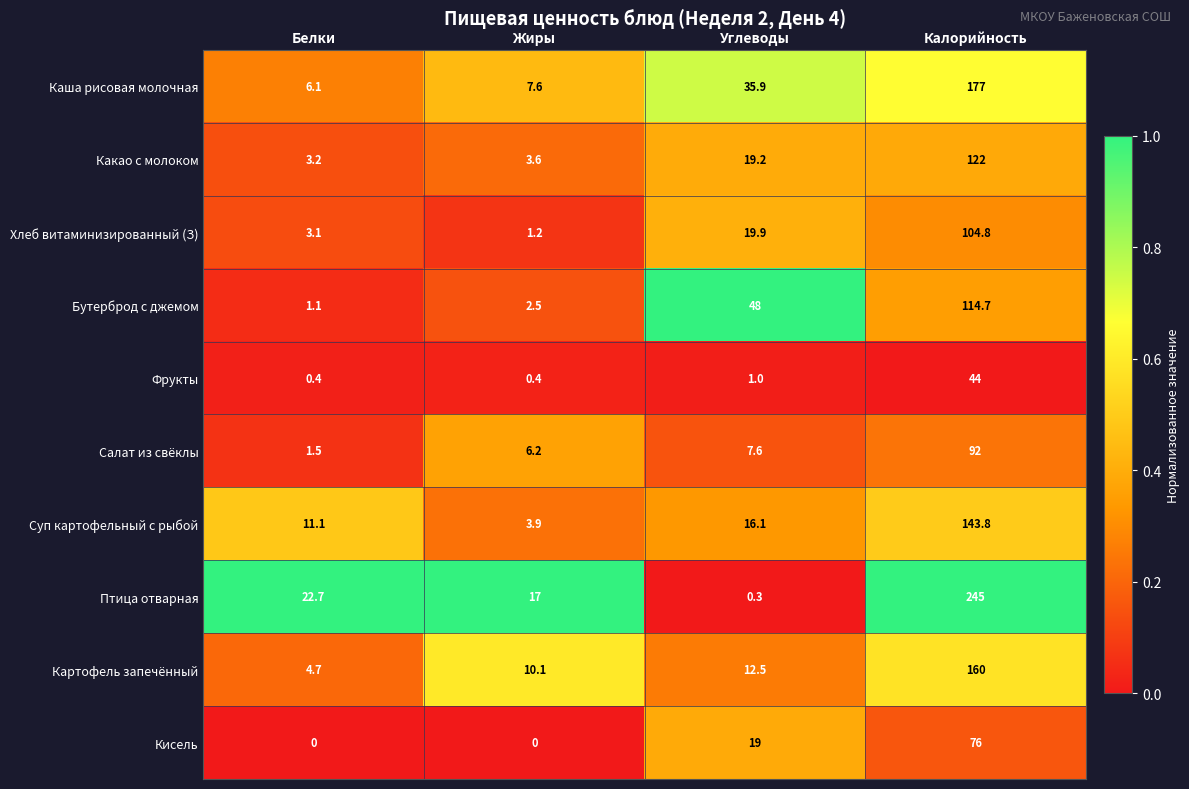

What is the lowest value of the Хлеб витаминизированный (З) series?

1.2